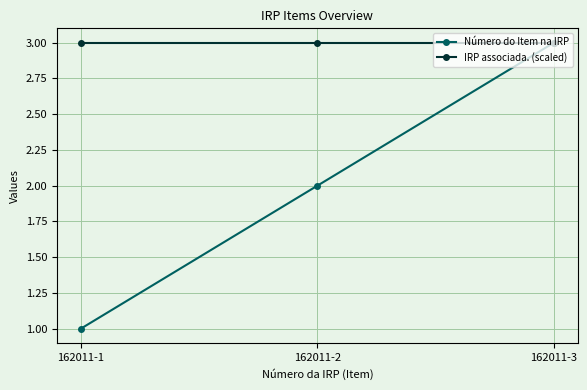

Which category has the lowest value across all series?

162011-1